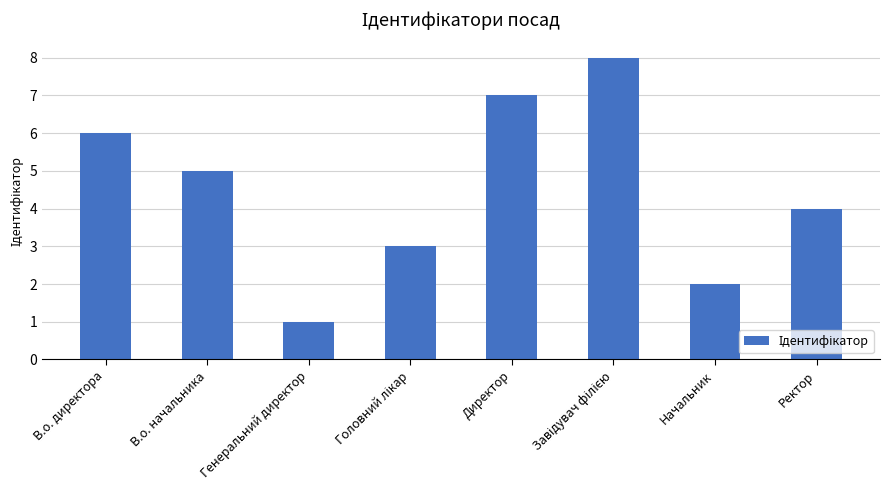

What is the label of the 7th bar from the left?

Начальник